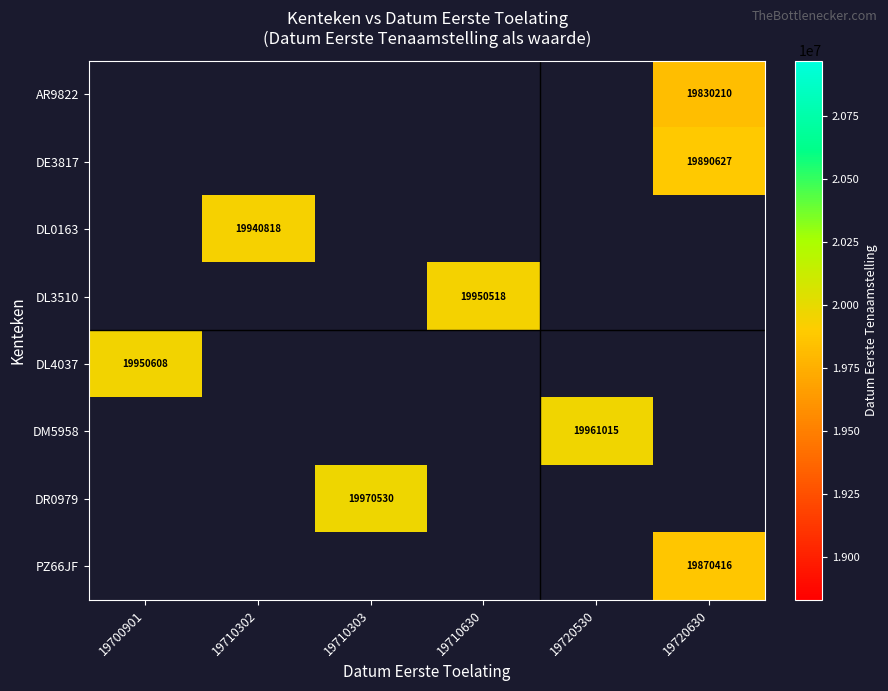

The DL0163 series shows 19940818.0 at 19710302. True or false?

True